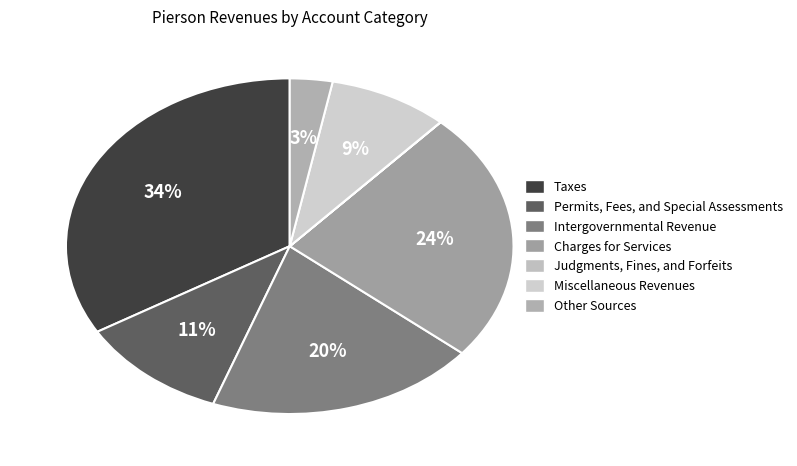

To the nearest percent, what is the average slice percentage?

14%